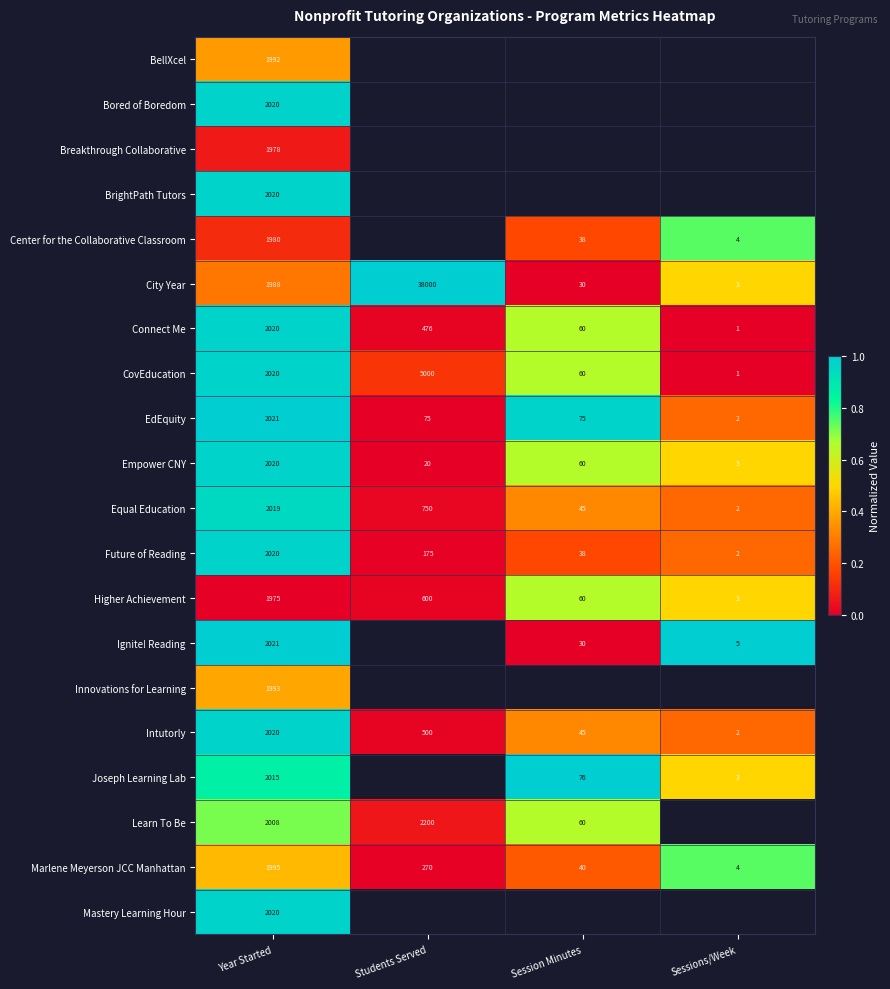

At which label is Marlene Meyerson JCC Manhattan closest to 999?

Students Served